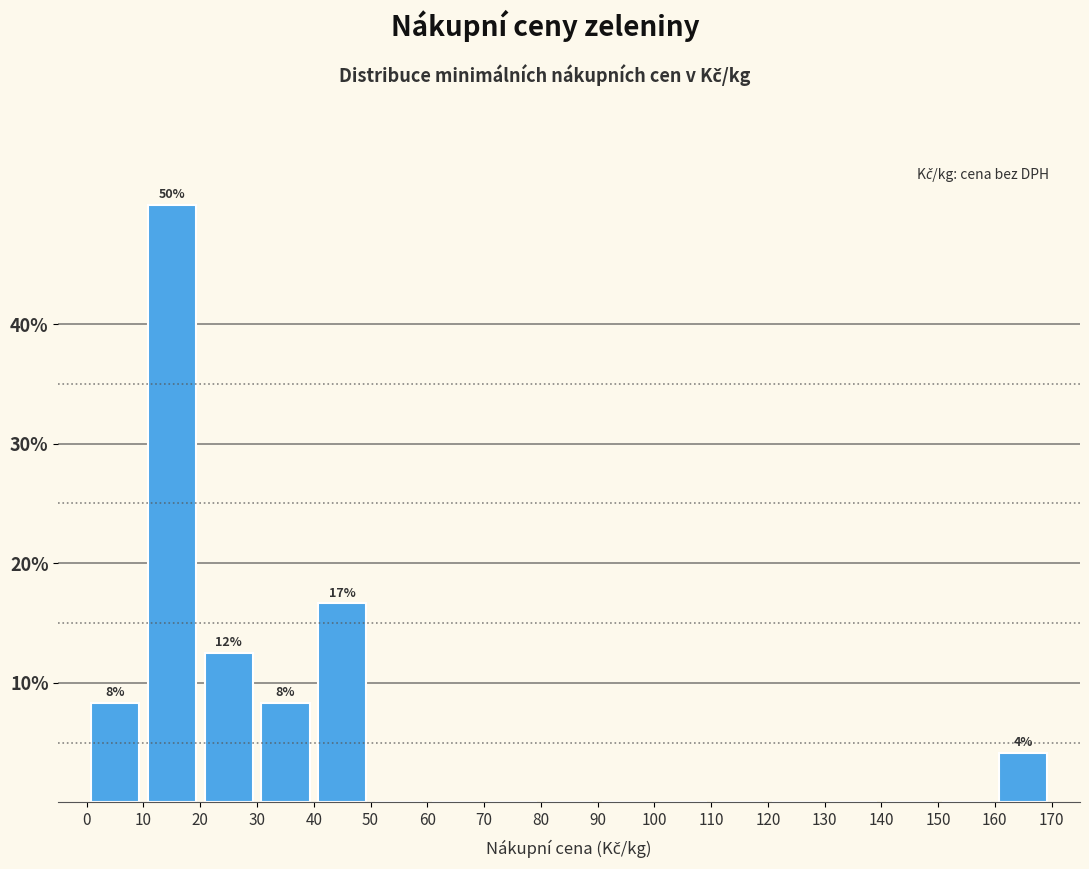

Which range on the x-axis has the tallest bar?

10 to 20